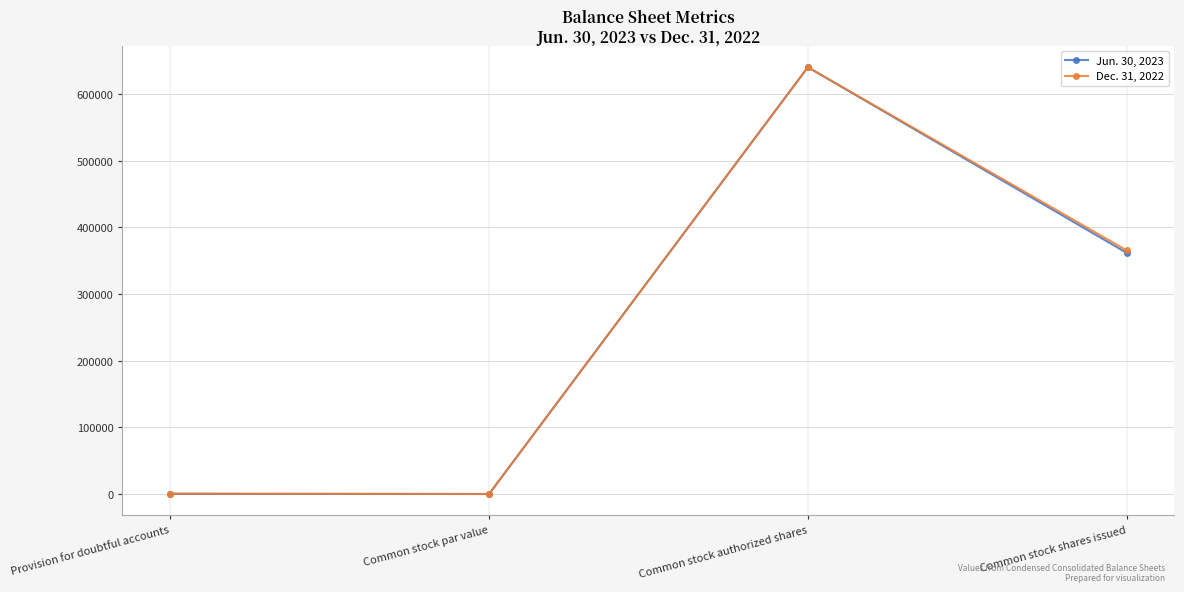

At which category is the sum across all series the highest?

Common stock authorized shares